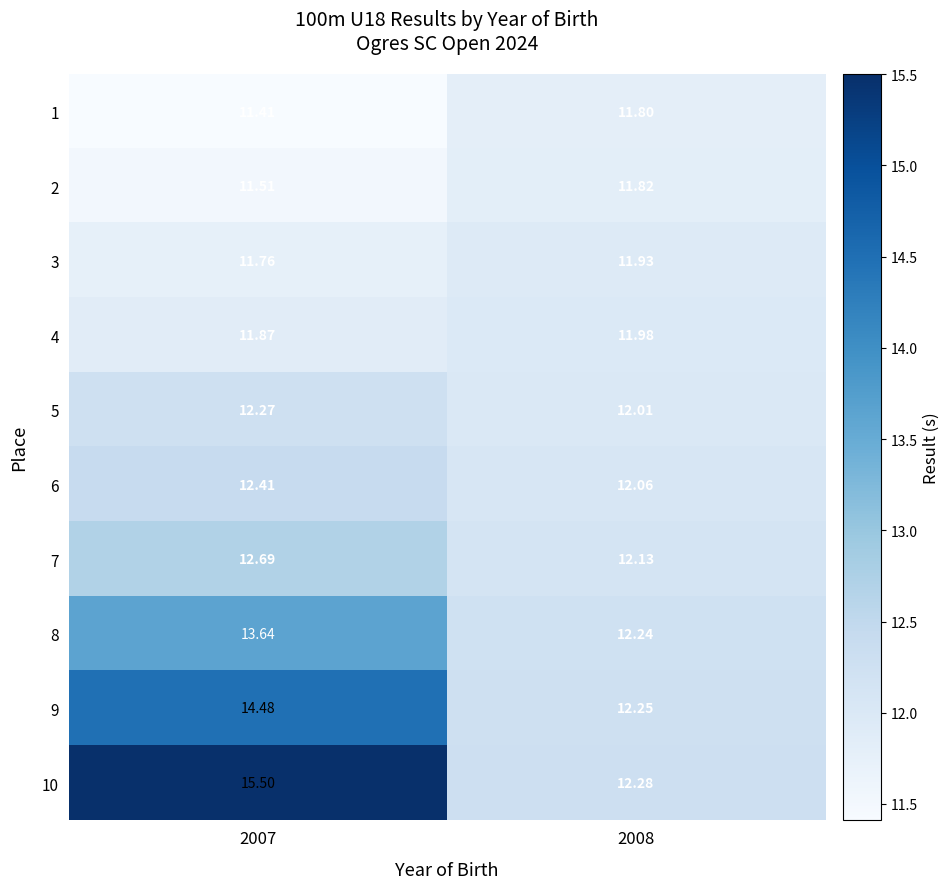

Is the value of 3 at 2008 greater than the value of 6 at 2008?

No